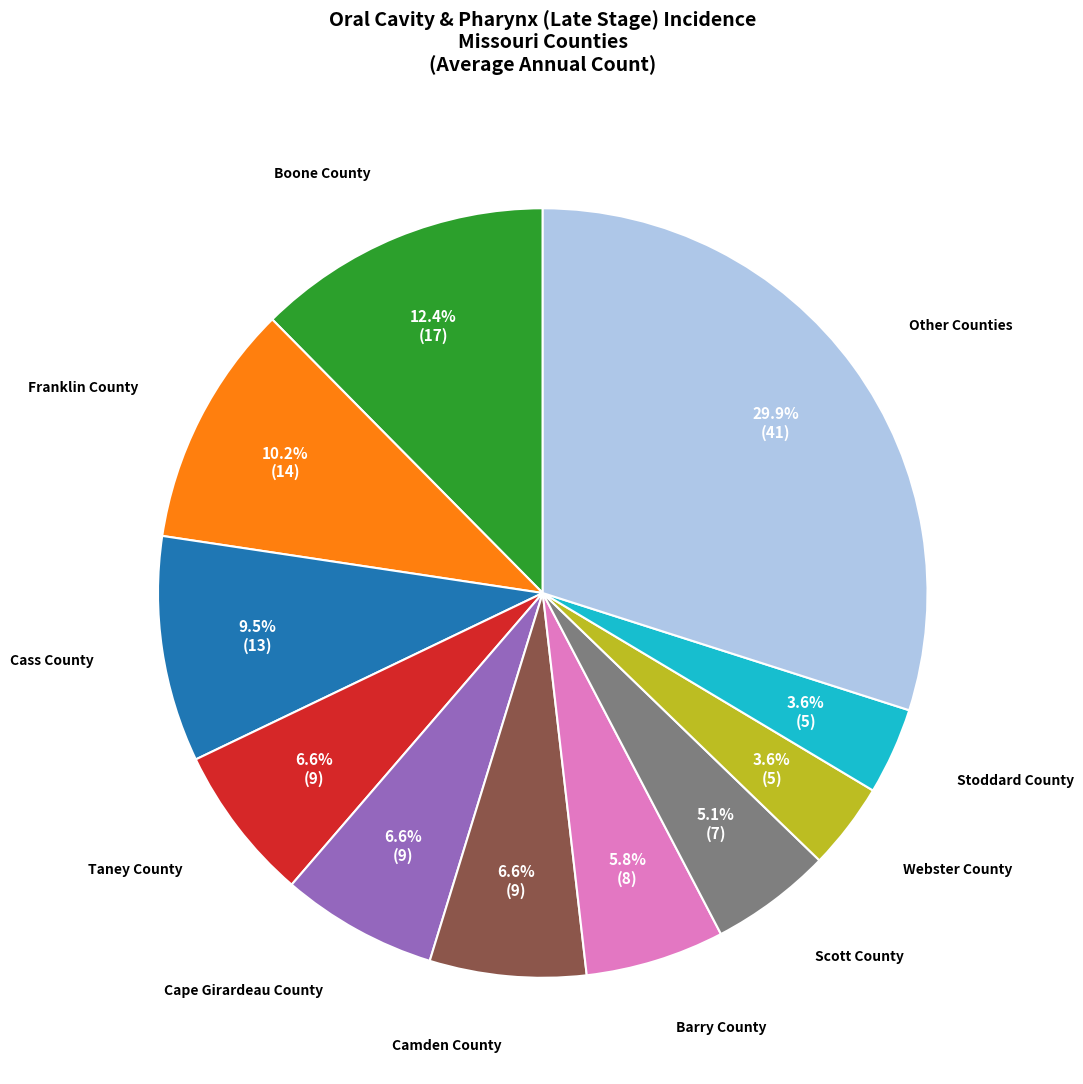

Is there a majority slice in this chart?

No